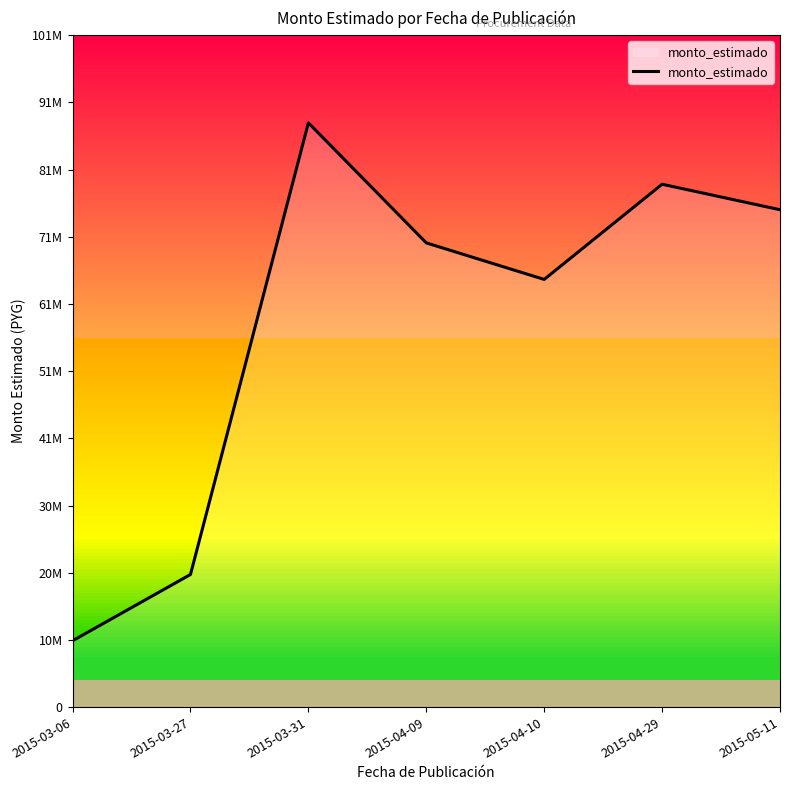

Is it true that the value at 2015-04-10 is 88752049?

False